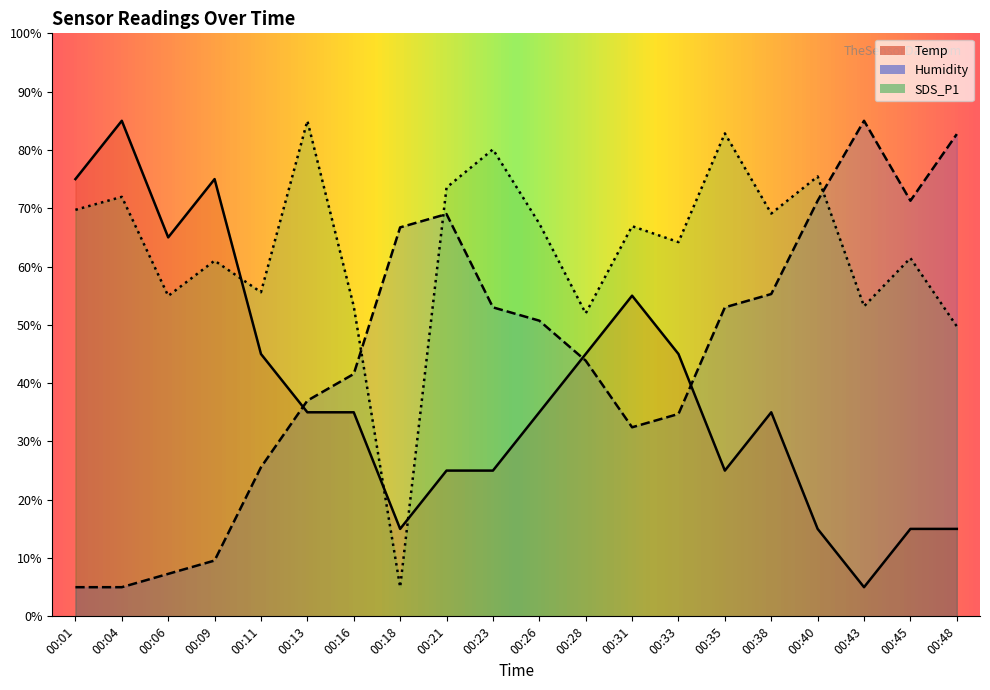

Which series has the widest spread of values?

Temp